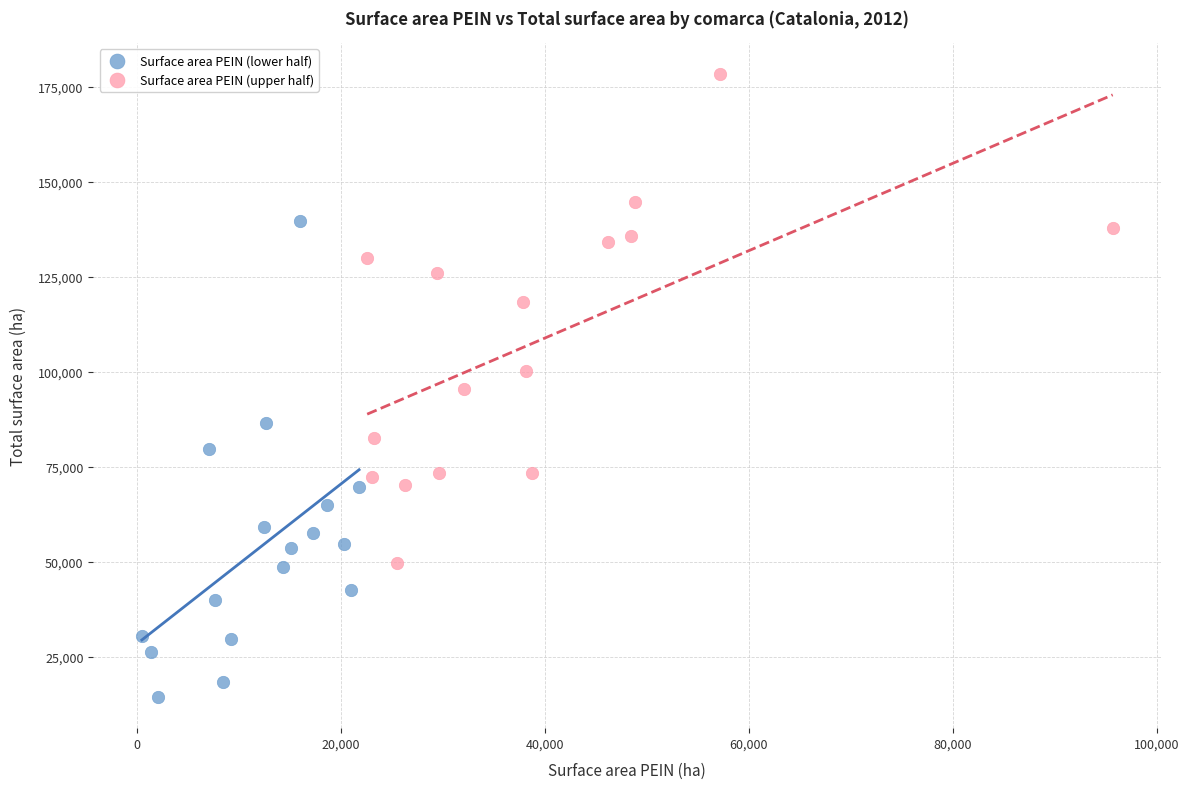

Which series contains the lowest Y value?

Surface area PEIN (lower half)